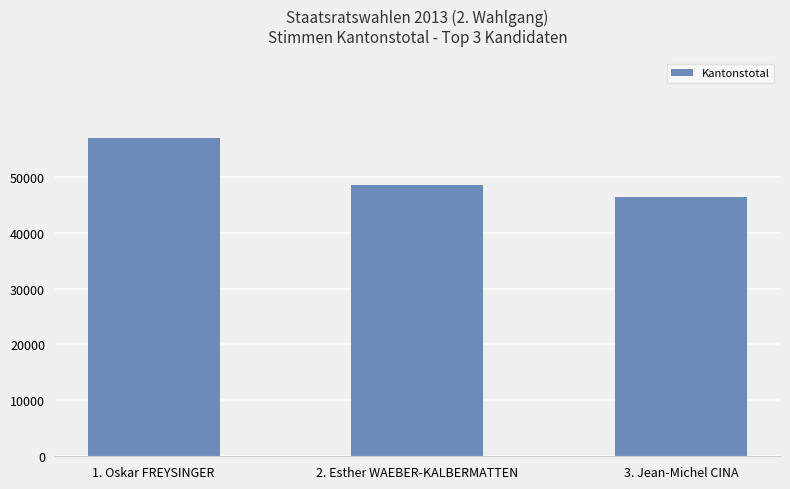

True or false: the data shows 56913 at 1. Oskar FREYSINGER.

True